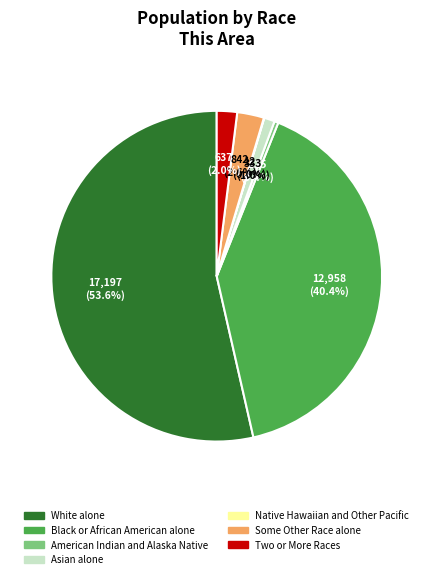

To the nearest percent, what is the average slice percentage?

14%